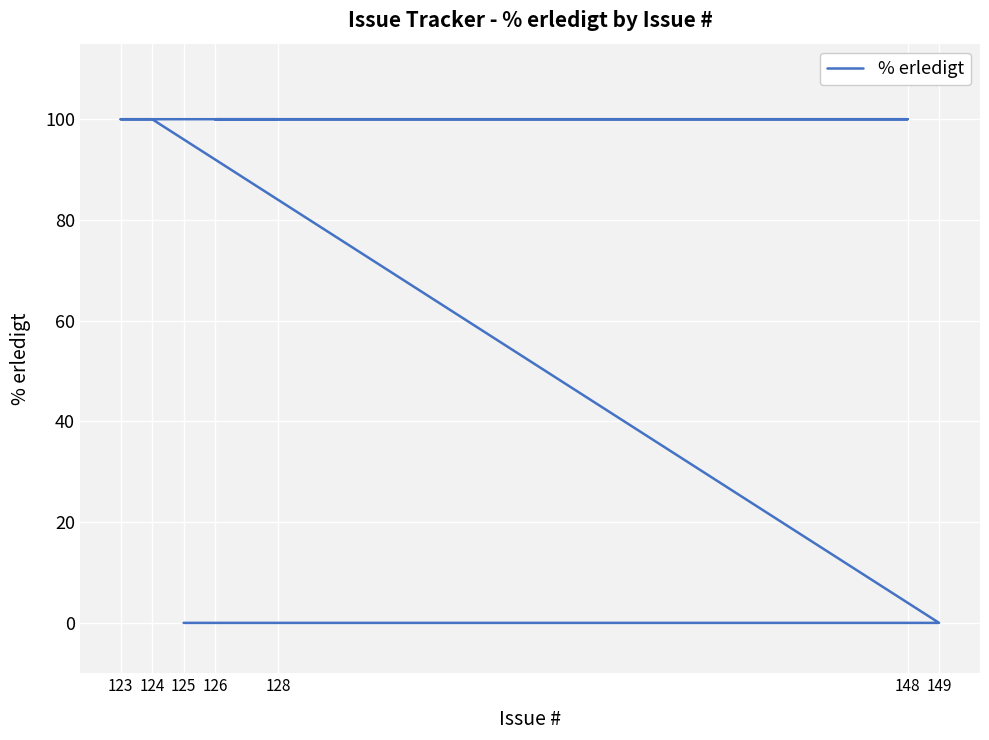

Between 149 and 126, which is larger?

126